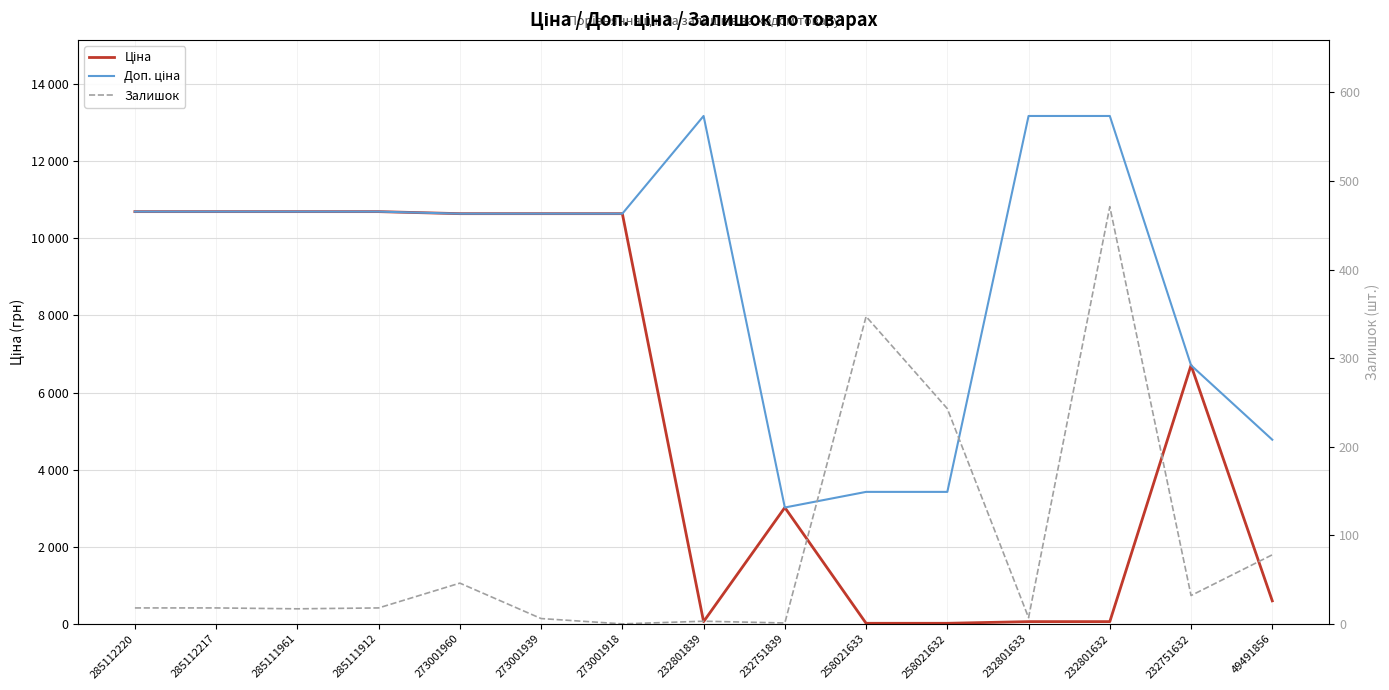

What is the label of the 6th point from the right?

258021633